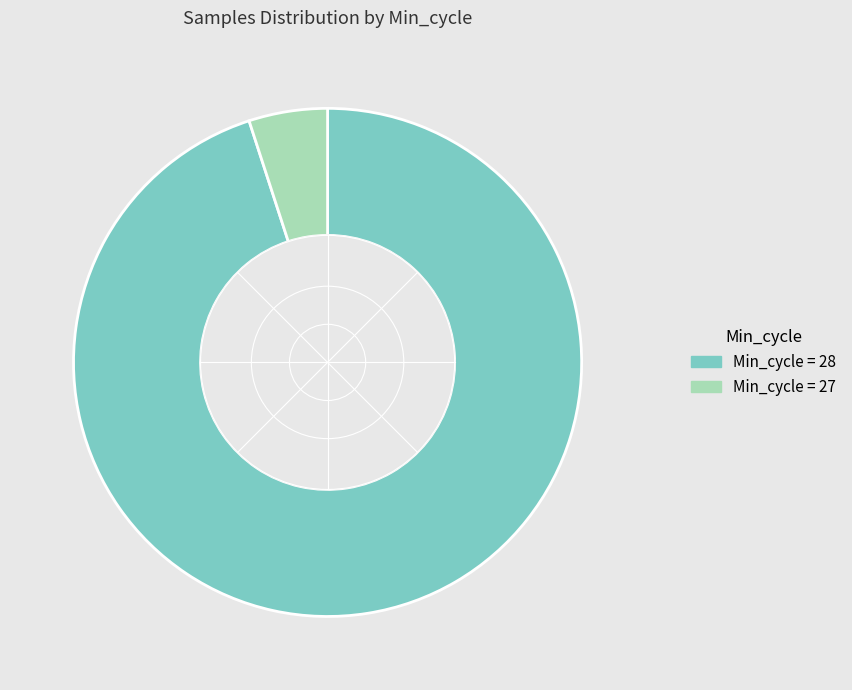

Is there a majority slice in this chart?

Yes